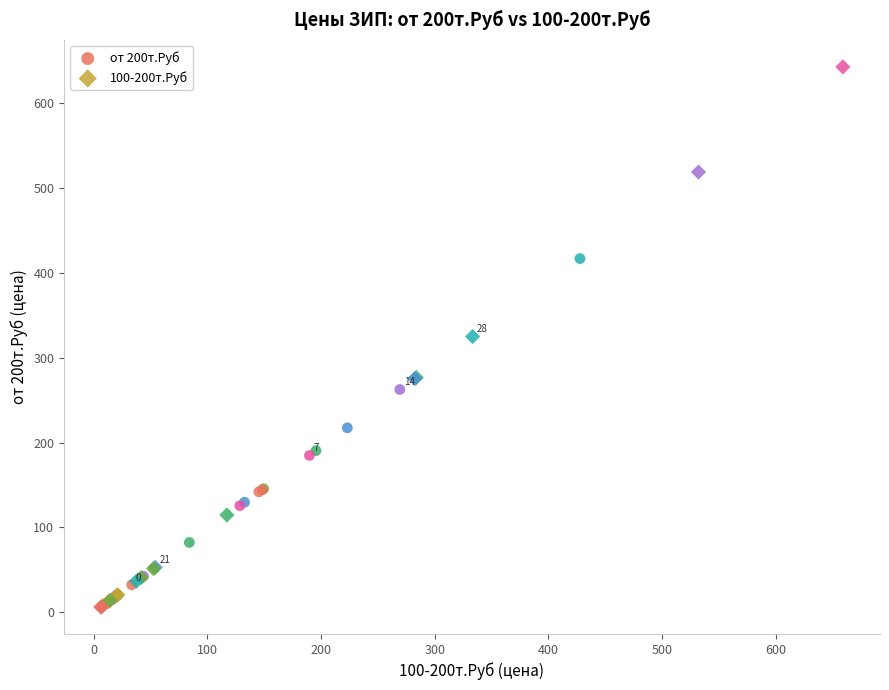

Which series contains the highest Y value?

100-200т.Руб